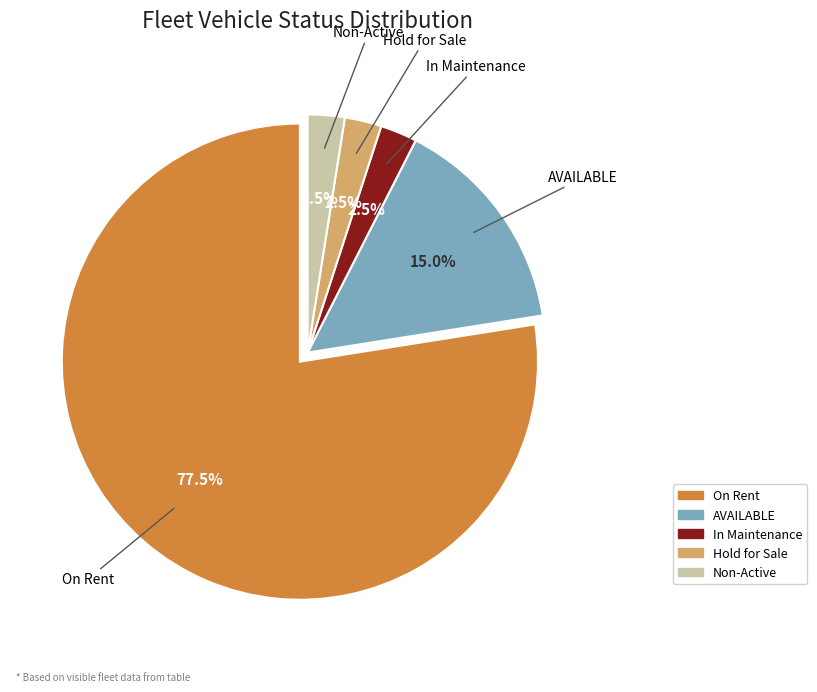

Which has a higher value, On Rent or Hold for Sale?

On Rent